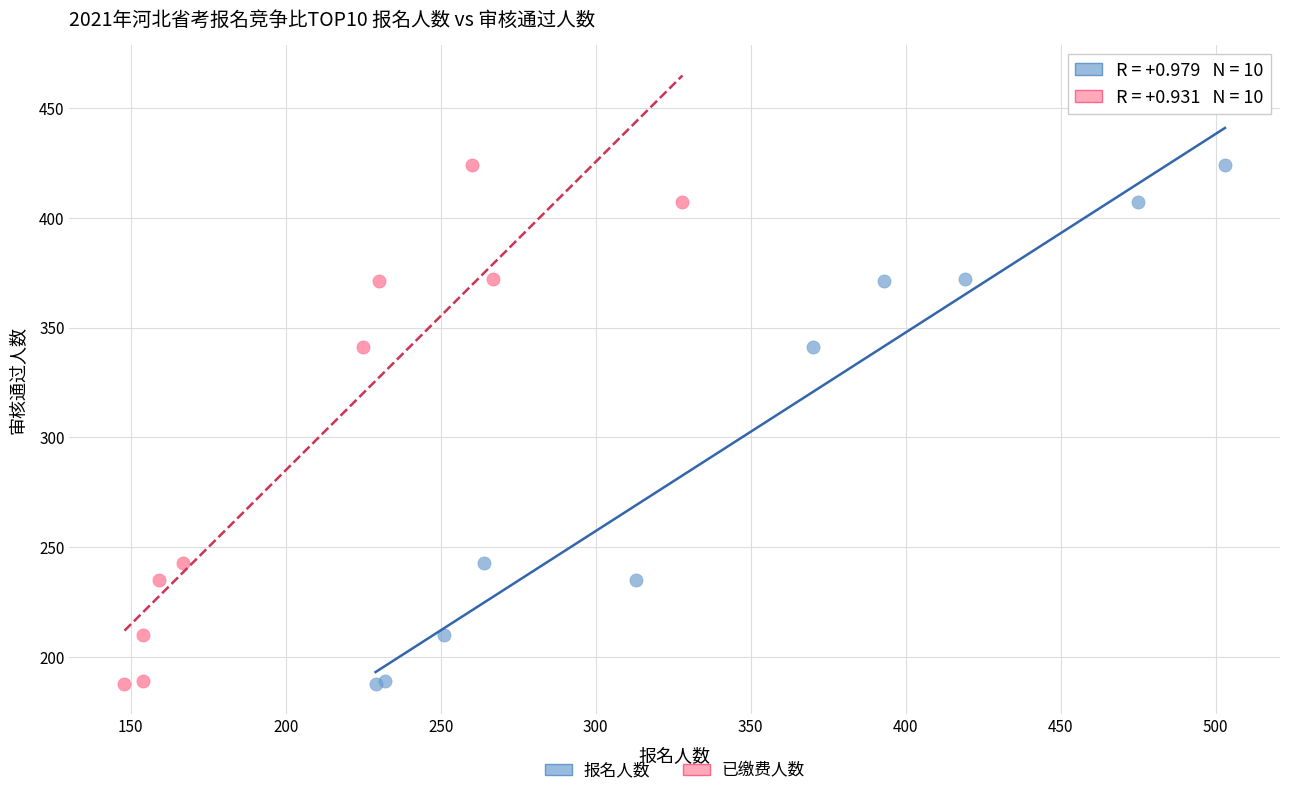

What are all the series names shown in the legend?

报名人数, 已缴费人数